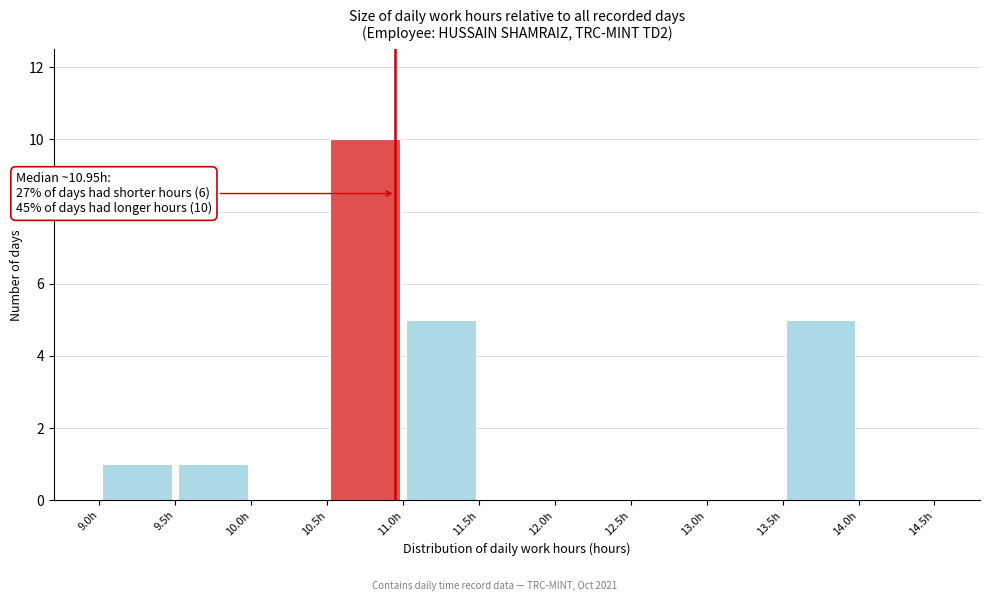

Which range on the x-axis has the tallest bar?

10.5 to 11.0